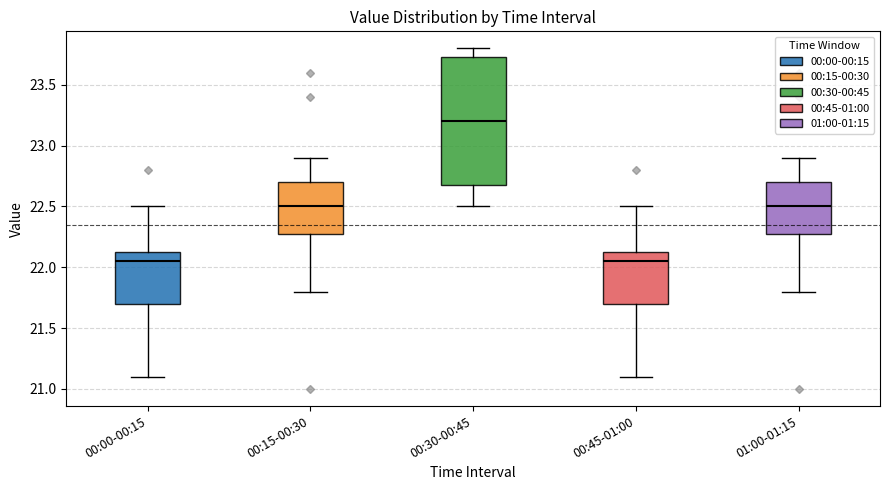

Which box's median line is the highest?

00:30-00:45